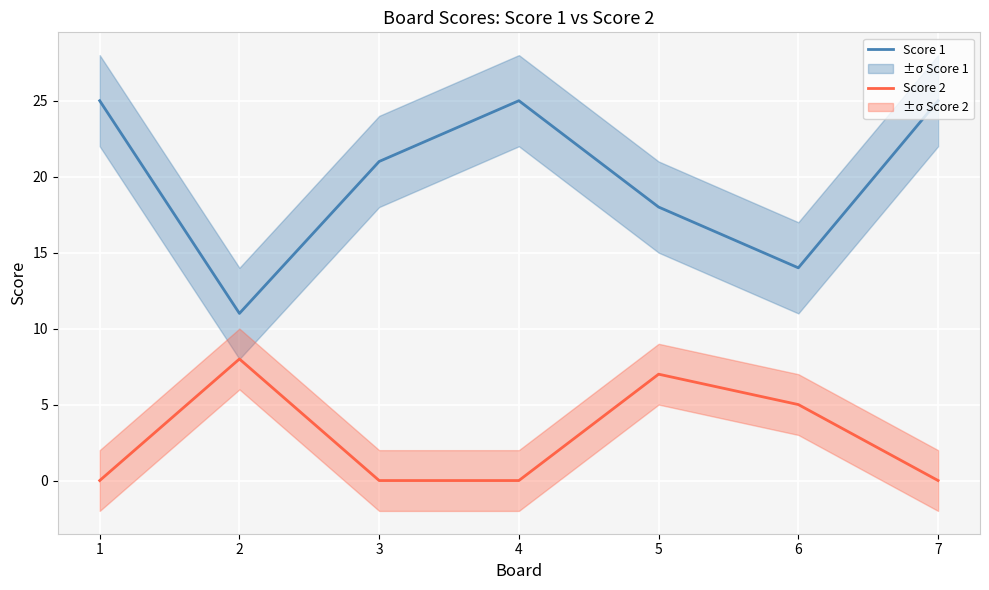

True or false: Score 2 and Score 1 cross at least once.

False